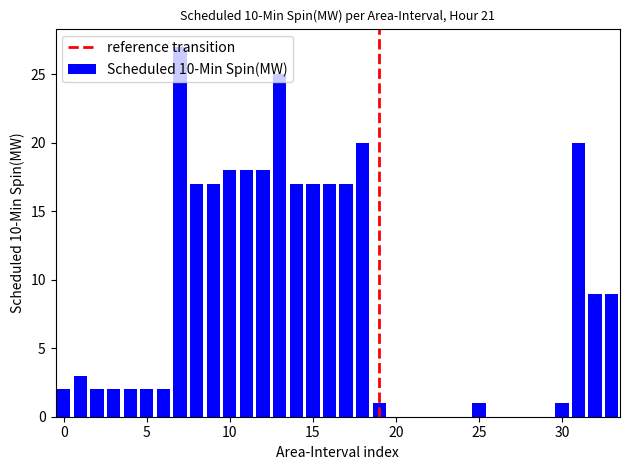

What is the maximum value shown in the chart?

27